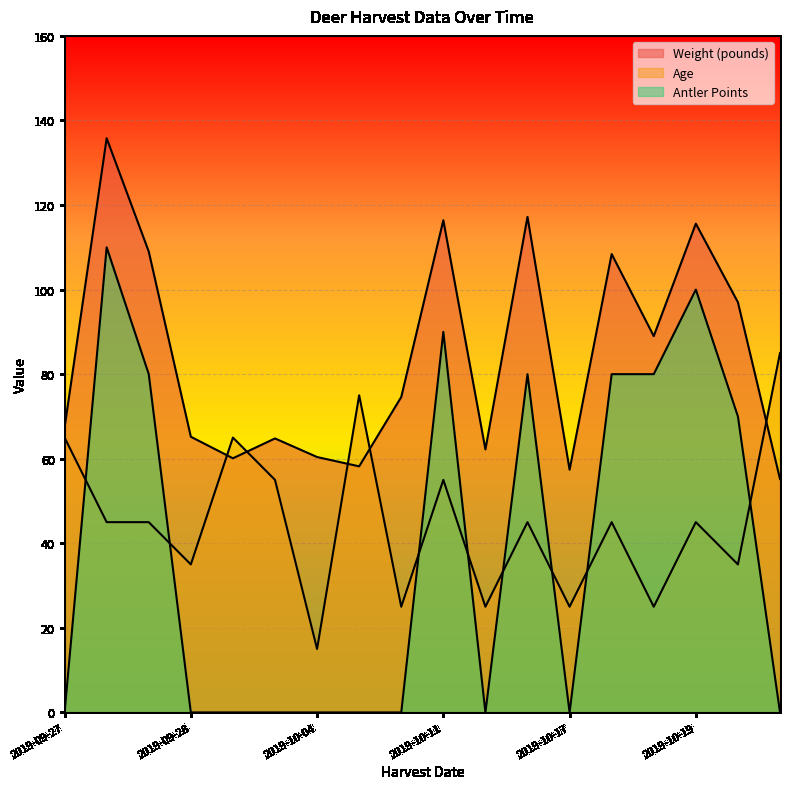

How many interior local peaks does the Weight (pounds) series have?

6